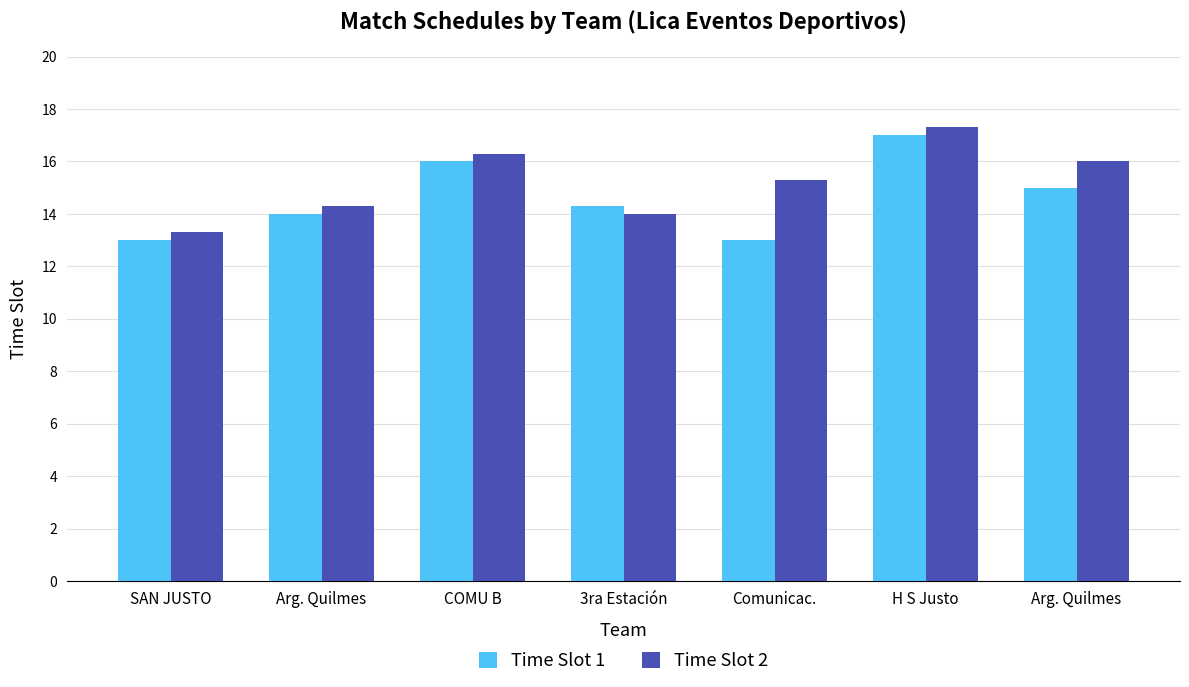

At which label is Time Slot 1 closest to 15?

Arg. Quilmes